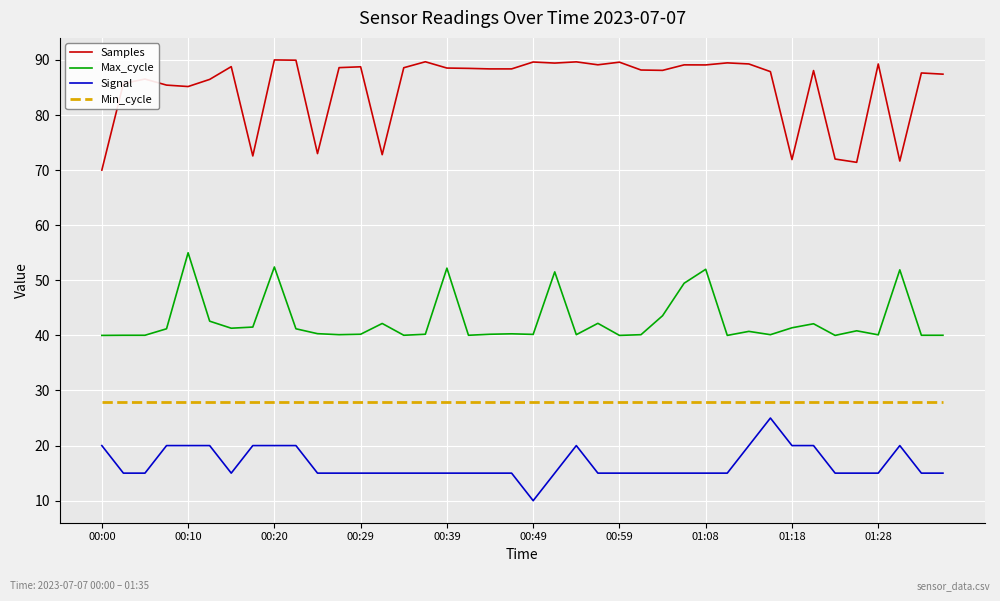

Rank the series by their maximum value, from highest to lowest.

Samples, Max_cycle, Min_cycle, Signal